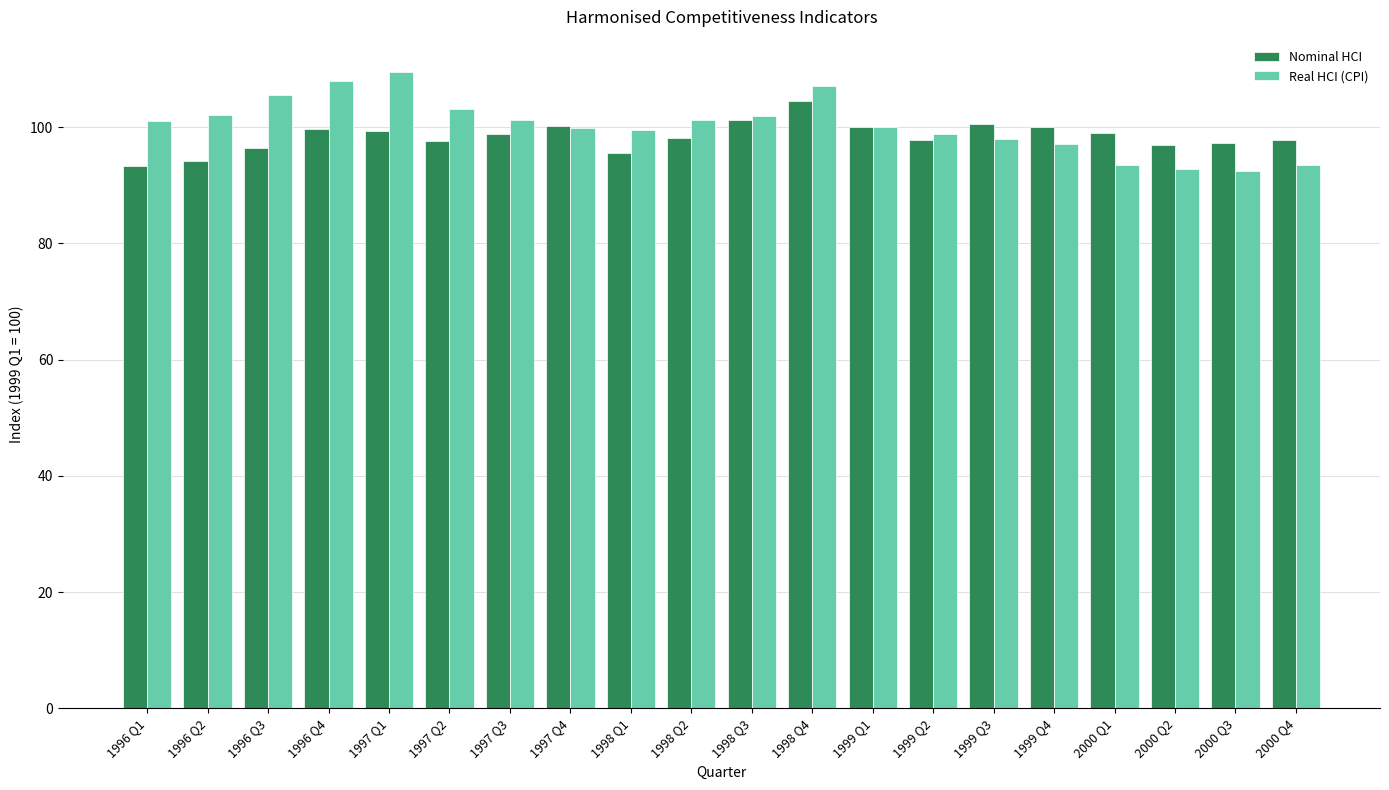

How many data points in Real HCI (CPI) are less than 101?

10